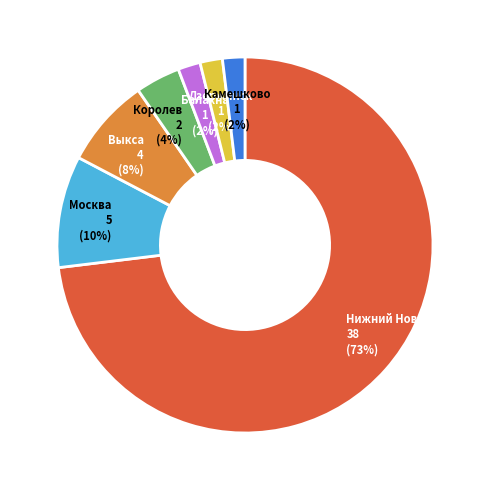

Does any single category account for the majority?

Yes